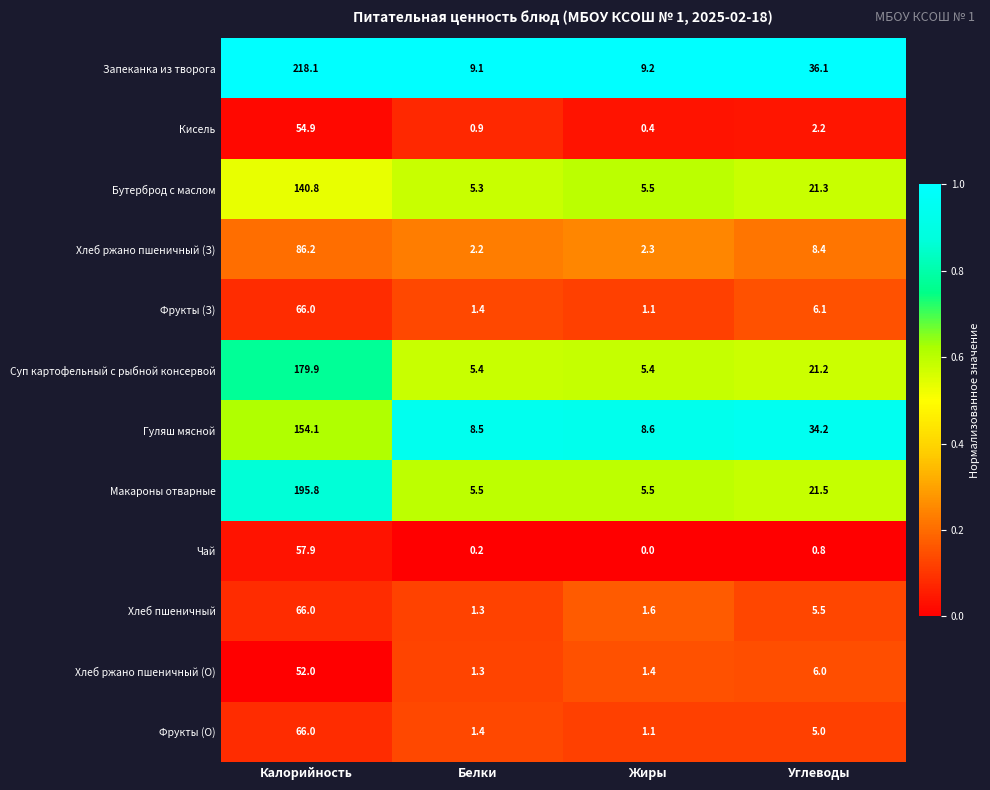

True or false: Хлеб ржано пшеничный (З) has a value of 8.4 at Углеводы.

True